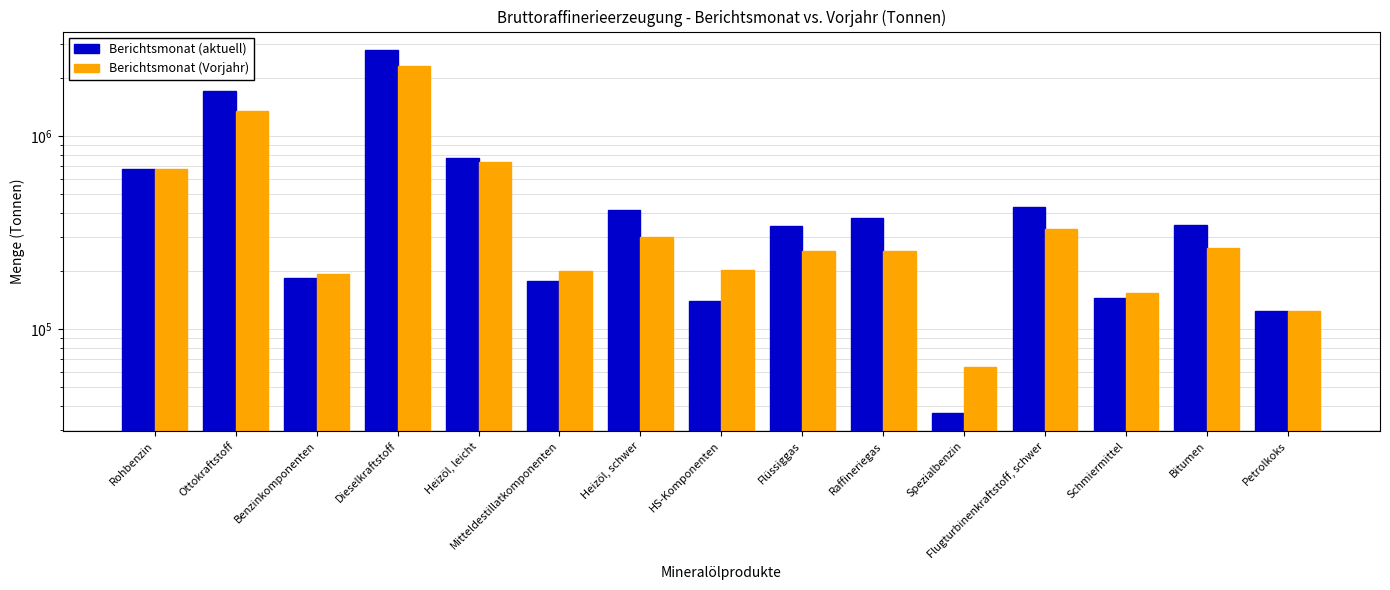

Is it true that Berichtsmonat (Vorjahr) equals 201784 at HS-Komponenten?

True